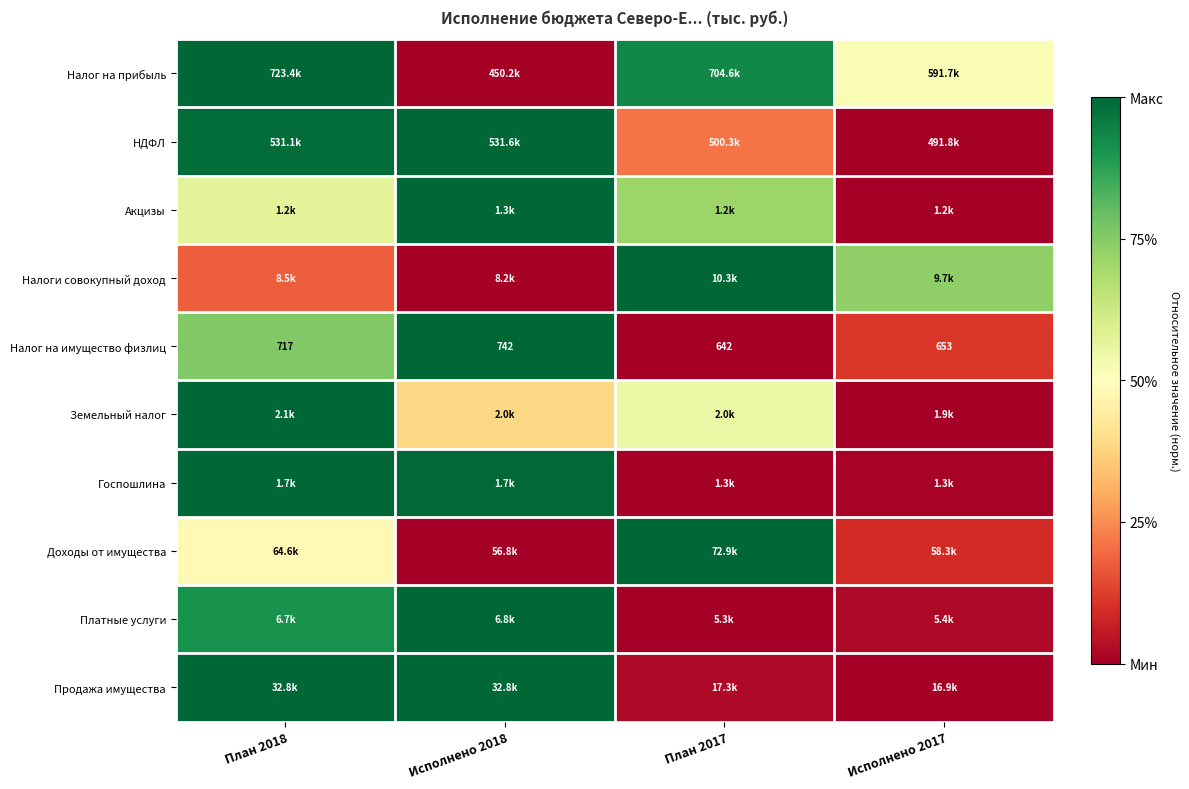

At which category is the sum across all series the highest?

План 2018